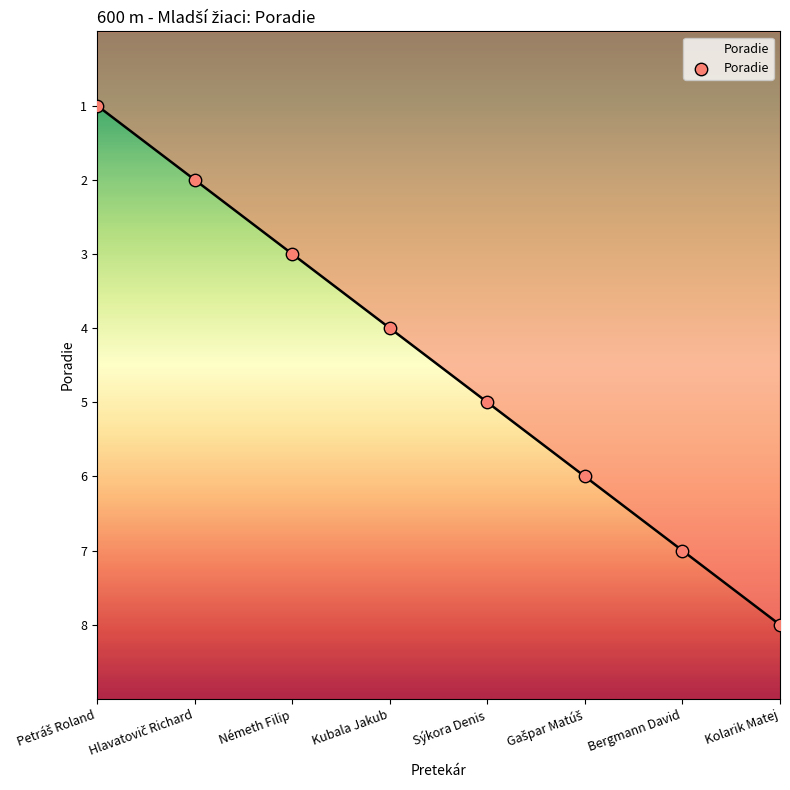

Which has a higher value, Németh Filip or Sýkora Denis?

Sýkora Denis